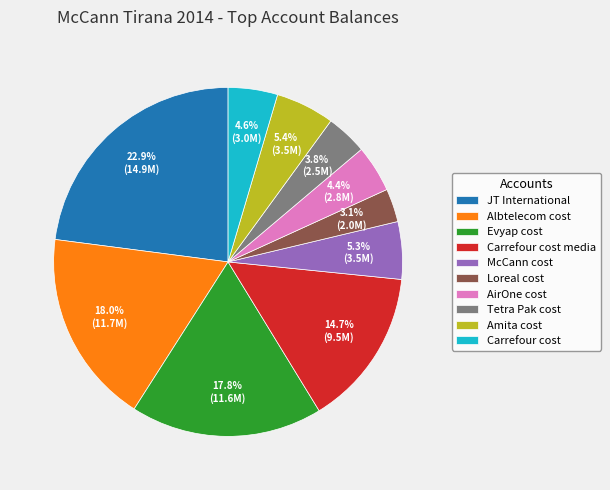

Count the number of slices in the pie.

10